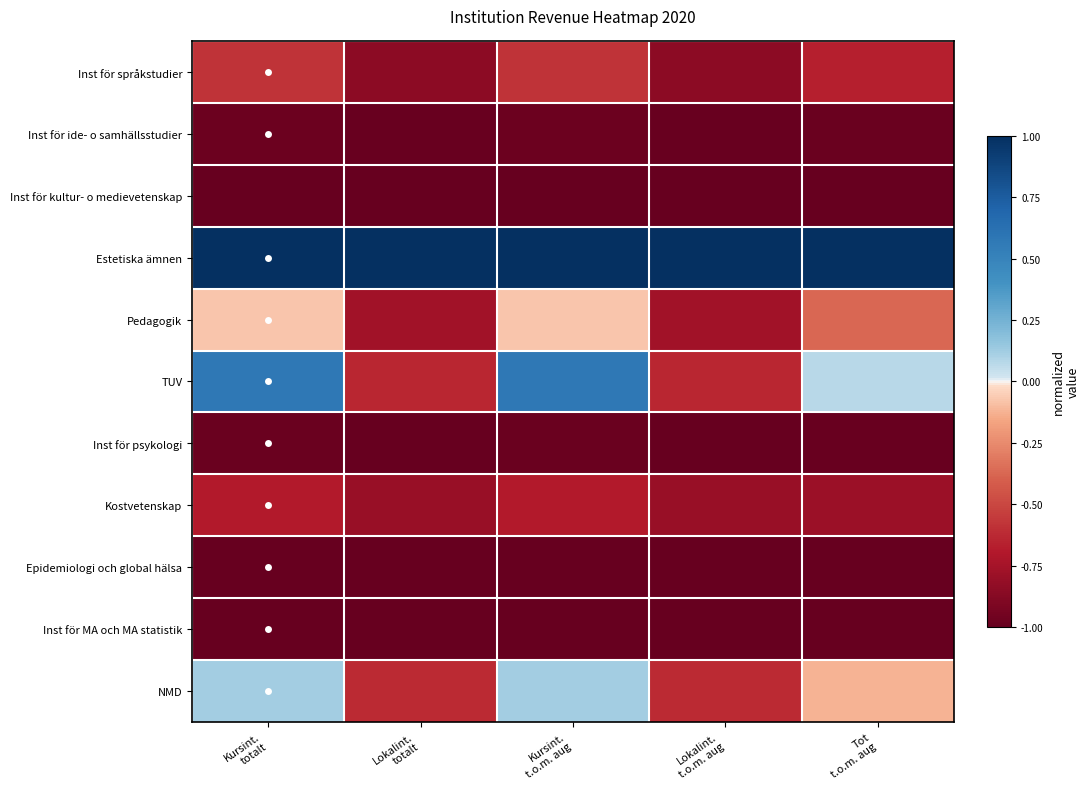

Reading right to left, list all the values displayed in this chart.

Inst för språkstudier: Tot
t.o.m. aug=-0.7	Lokalint.
t.o.m. aug=-0.8	Kursint.
t.o.m. aug=-0.6	Lokalint.
totalt=-0.8	Kursint.
totalt=-0.6
Inst för ide- o samhällsstudier: Tot
t.o.m. aug=-1.0	Lokalint.
t.o.m. aug=-1.0	Kursint.
t.o.m. aug=-1.0	Lokalint.
totalt=-1.0	Kursint.
totalt=-1.0
Inst för kultur- o medievetenskap: Tot
t.o.m. aug=-1.0	Lokalint.
t.o.m. aug=-1.0	Kursint.
t.o.m. aug=-1.0	Lokalint.
totalt=-1.0	Kursint.
totalt=-1.0
Estetiska ämnen: Tot
t.o.m. aug=1.0	Lokalint.
t.o.m. aug=1.0	Kursint.
t.o.m. aug=1.0	Lokalint.
totalt=1.0	Kursint.
totalt=1.0
Pedagogik: Tot
t.o.m. aug=-0.4	Lokalint.
t.o.m. aug=-0.8	Kursint.
t.o.m. aug=-0.1	Lokalint.
totalt=-0.8	Kursint.
totalt=-0.1
TUV: Tot
t.o.m. aug=0.1	Lokalint.
t.o.m. aug=-0.6	Kursint.
t.o.m. aug=0.6	Lokalint.
totalt=-0.6	Kursint.
totalt=0.6
Inst för psykologi: Tot
t.o.m. aug=-1.0	Lokalint.
t.o.m. aug=-1.0	Kursint.
t.o.m. aug=-1.0	Lokalint.
totalt=-1.0	Kursint.
totalt=-1.0
Kostvetenskap: Tot
t.o.m. aug=-0.8	Lokalint.
t.o.m. aug=-0.8	Kursint.
t.o.m. aug=-0.7	Lokalint.
totalt=-0.8	Kursint.
totalt=-0.7
Epidemiologi och global hälsa: Tot
t.o.m. aug=-1.0	Lokalint.
t.o.m. aug=-1.0	Kursint.
t.o.m. aug=-1.0	Lokalint.
totalt=-1.0	Kursint.
totalt=-1.0
Inst för MA och MA statistik: Tot
t.o.m. aug=-1.0	Lokalint.
t.o.m. aug=-1.0	Kursint.
t.o.m. aug=-1.0	Lokalint.
totalt=-1.0	Kursint.
totalt=-1.0
NMD: Tot
t.o.m. aug=-0.1	Lokalint.
t.o.m. aug=-0.6	Kursint.
t.o.m. aug=0.1	Lokalint.
totalt=-0.6	Kursint.
totalt=0.1